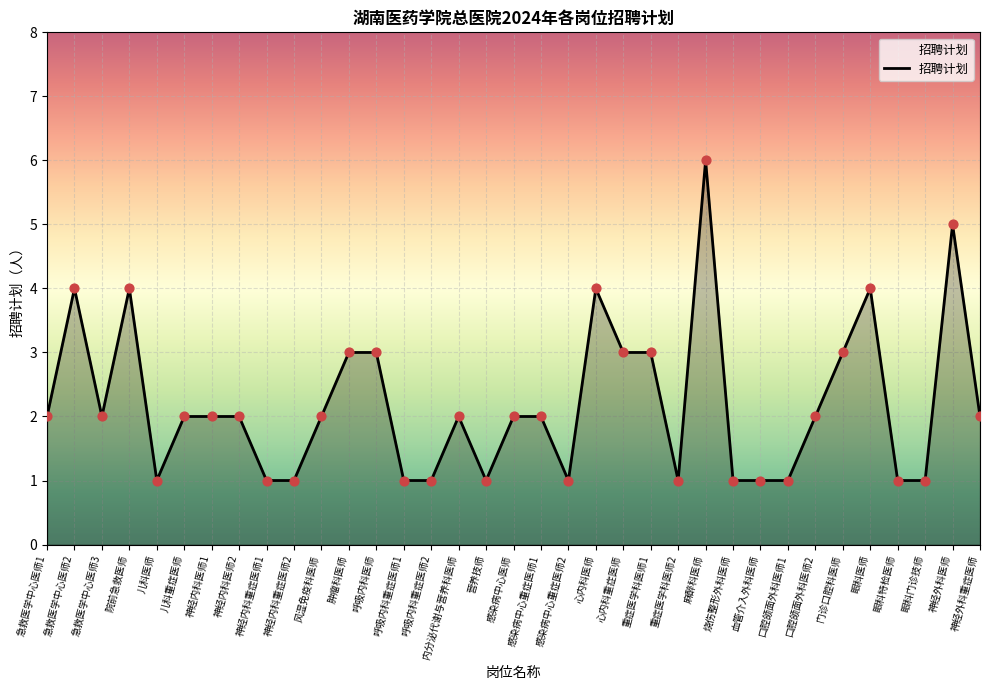

What is the change in value from 眼科特检医师 to 神经外科重症医师?

+1